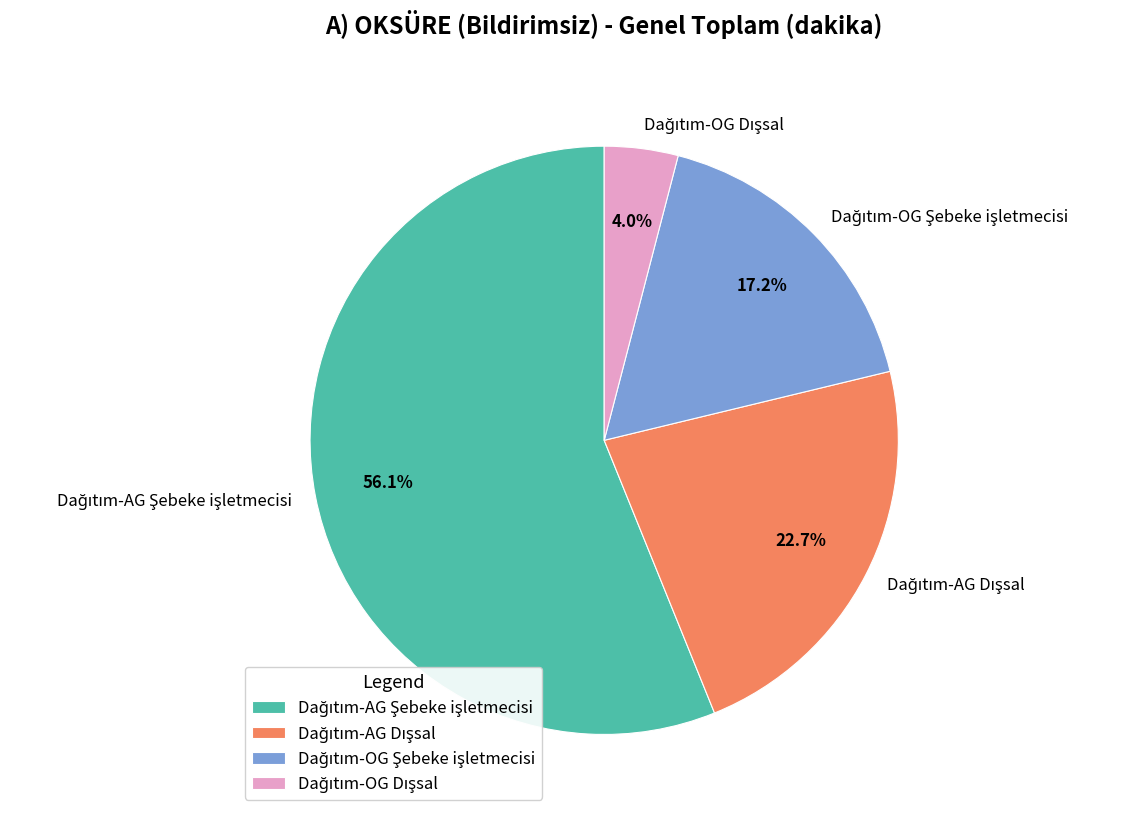

Does any single category account for the majority?

Yes